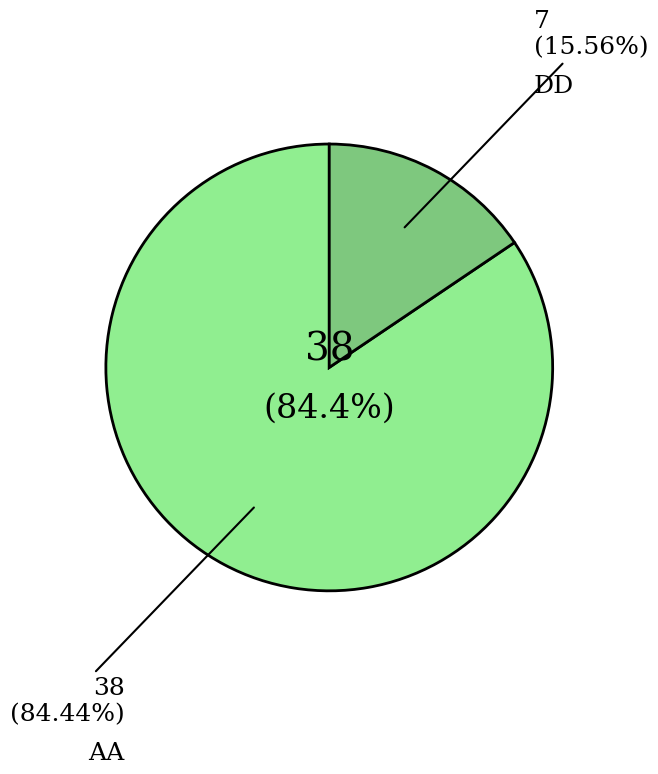

Combined, do DD and AA account for over 50%?

Yes